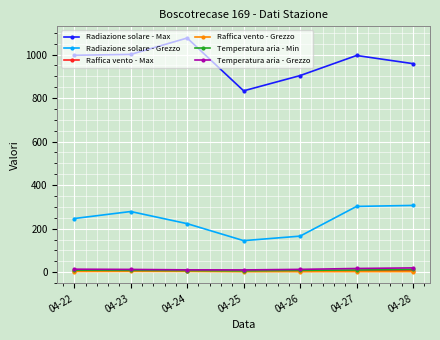

Is the value of Temperatura aria - Grezzo at 04-27 greater than the value of Radiazione solare - Max at 04-26?

No